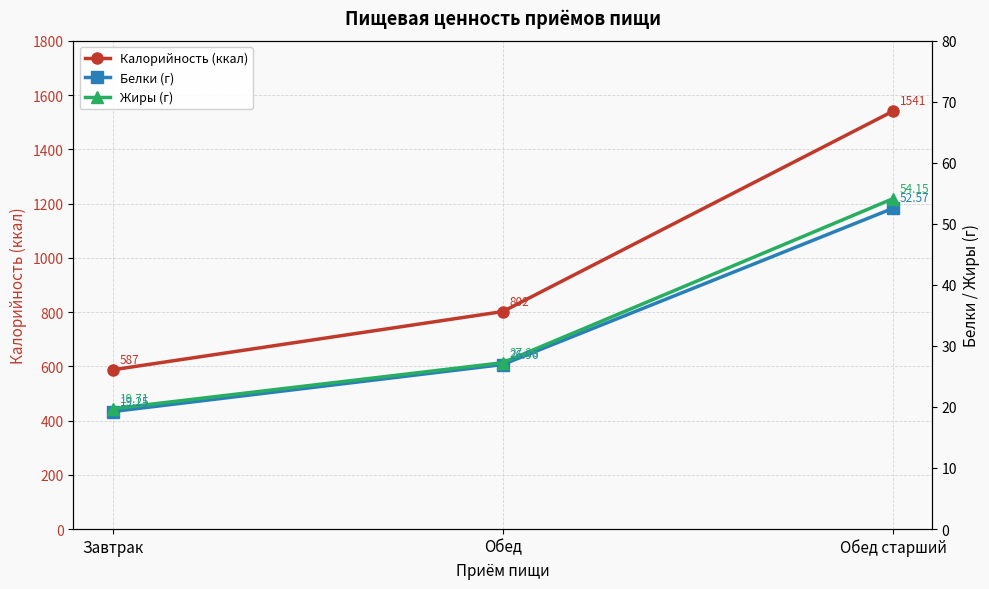

Reading right to left, transcribe all the data shown in this chart.

Калорийность (ккал): Обед старший=1541.0	Обед=802.0	Завтрак=587.0
Белки (г): Обед старший=52.6	Обед=27.0	Завтрак=19.2
Жиры (г): Обед старший=54.1	Обед=27.3	Завтрак=19.7